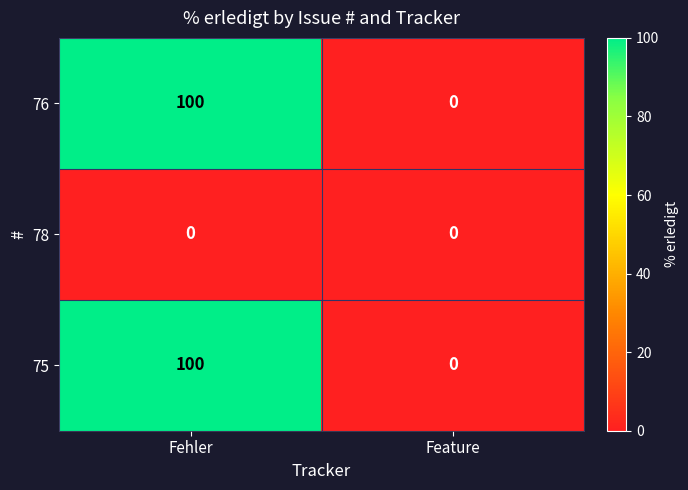

The value of 78 at Feature is 0. True or false?

True